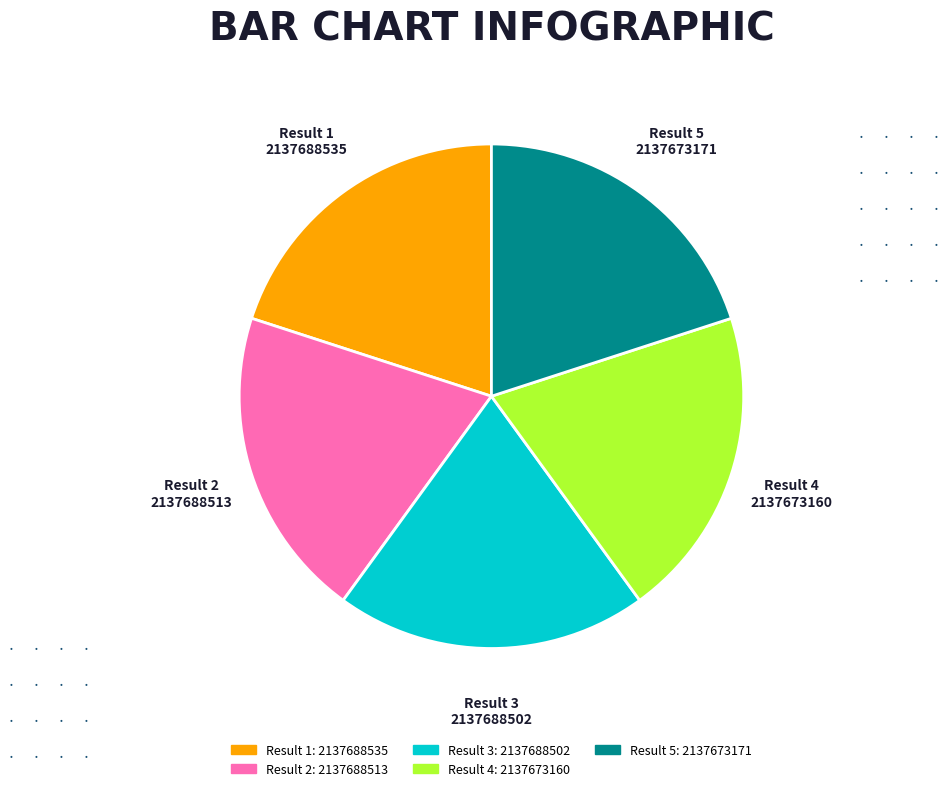

Is there a majority slice in this chart?

No